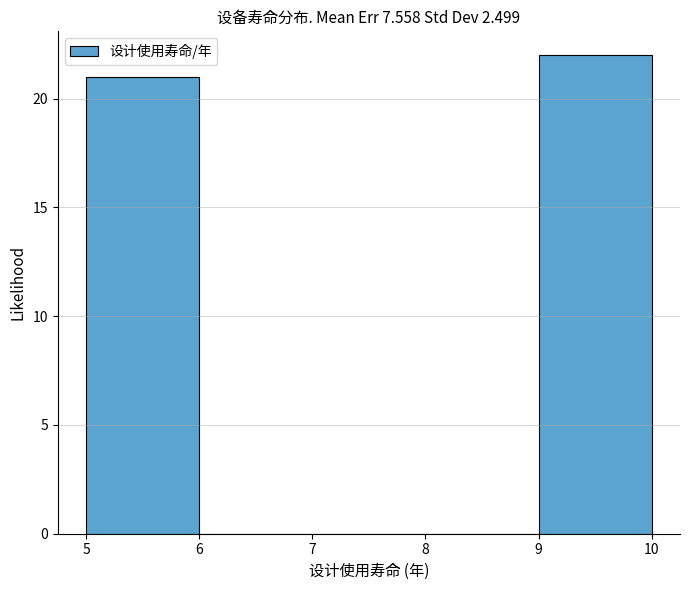

What is the height of the bar covering 5 to 6 on the x-axis? The values are not printed on the chart, so give them approximately, as read against the axis.

21